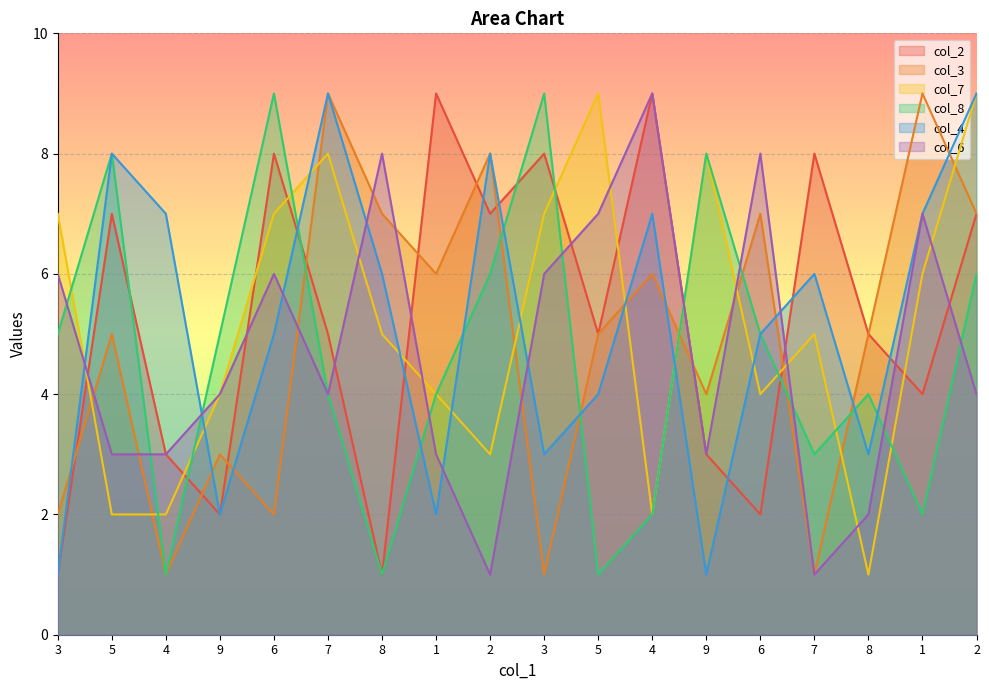

Does the chart display data point markers on the line(s)?

No